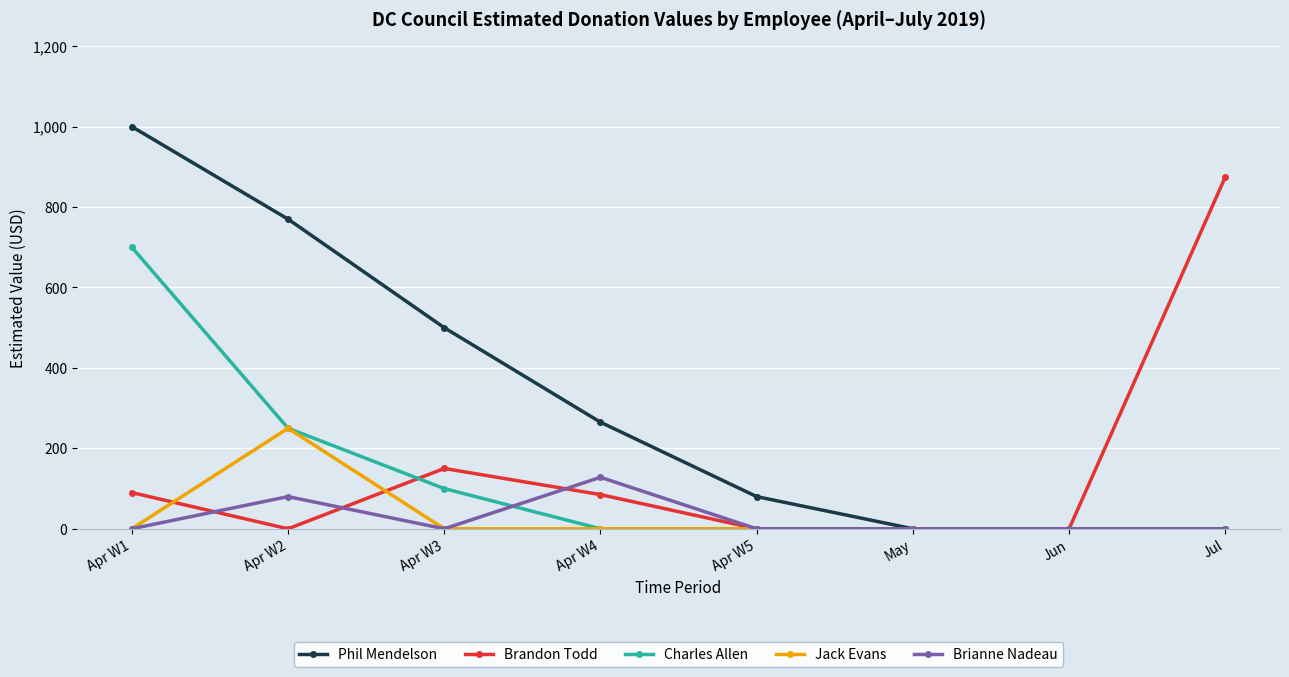

Which series changed the most between Apr W1 and Apr W4?

Phil Mendelson